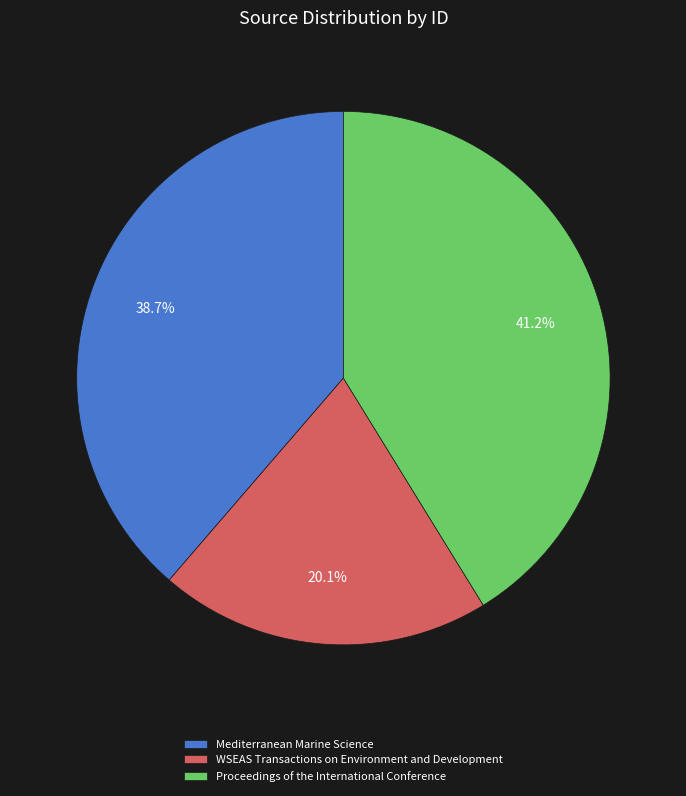

Which category has the biggest portion of the pie?

Proceedings of the International Conference